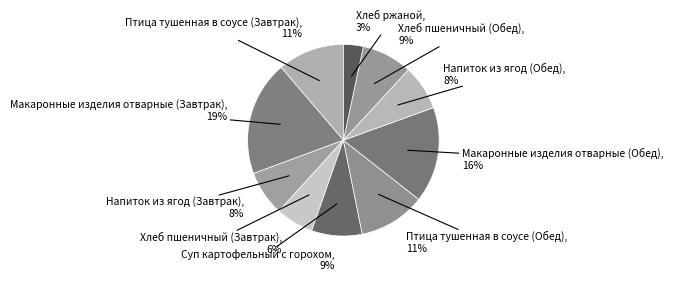

To the nearest percent, what portion does Птица тушенная в соусе (Обед) represent?

11%